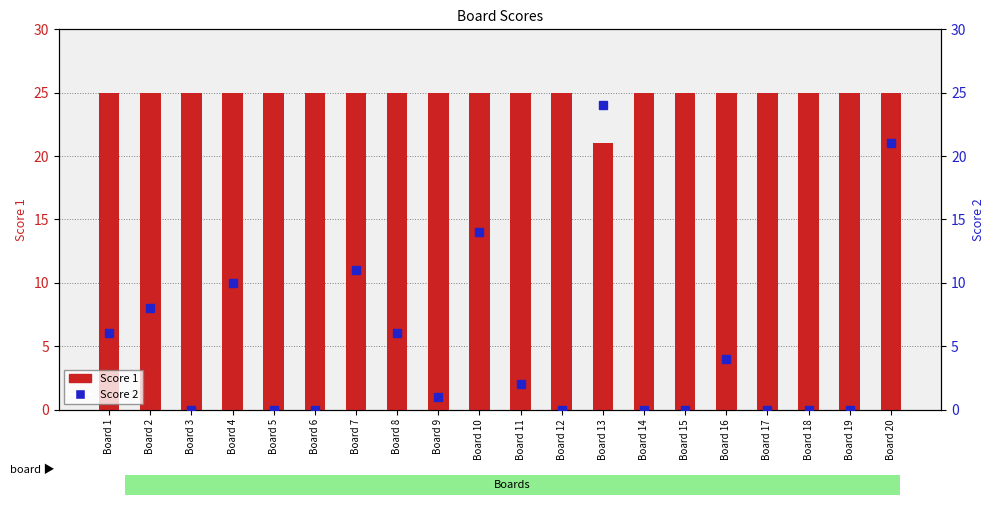

Does the chart contain stacked bars?

No